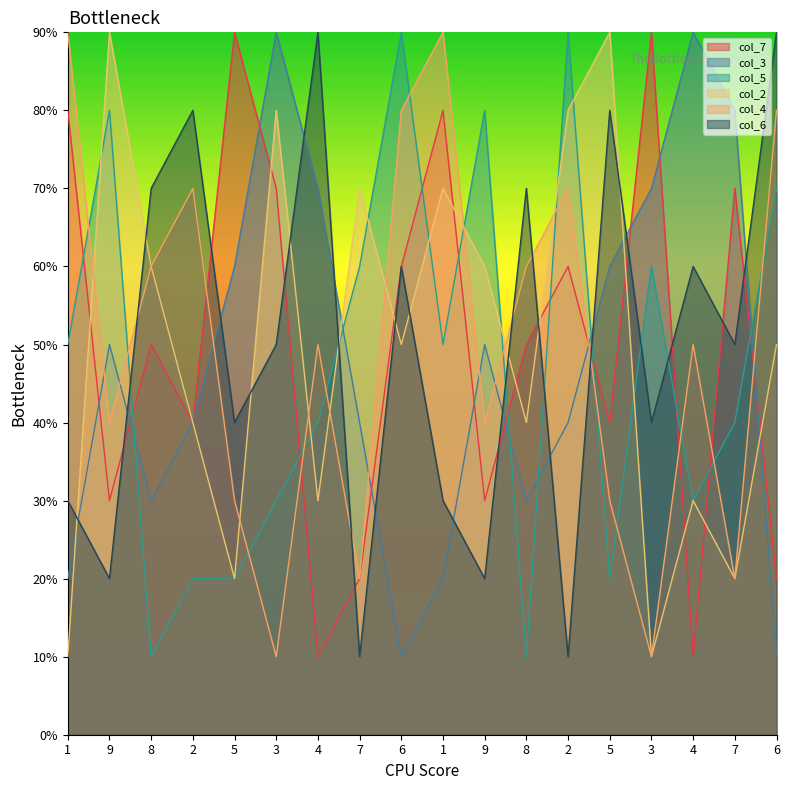

How many times do col_7 and col_4 cross each other?

6